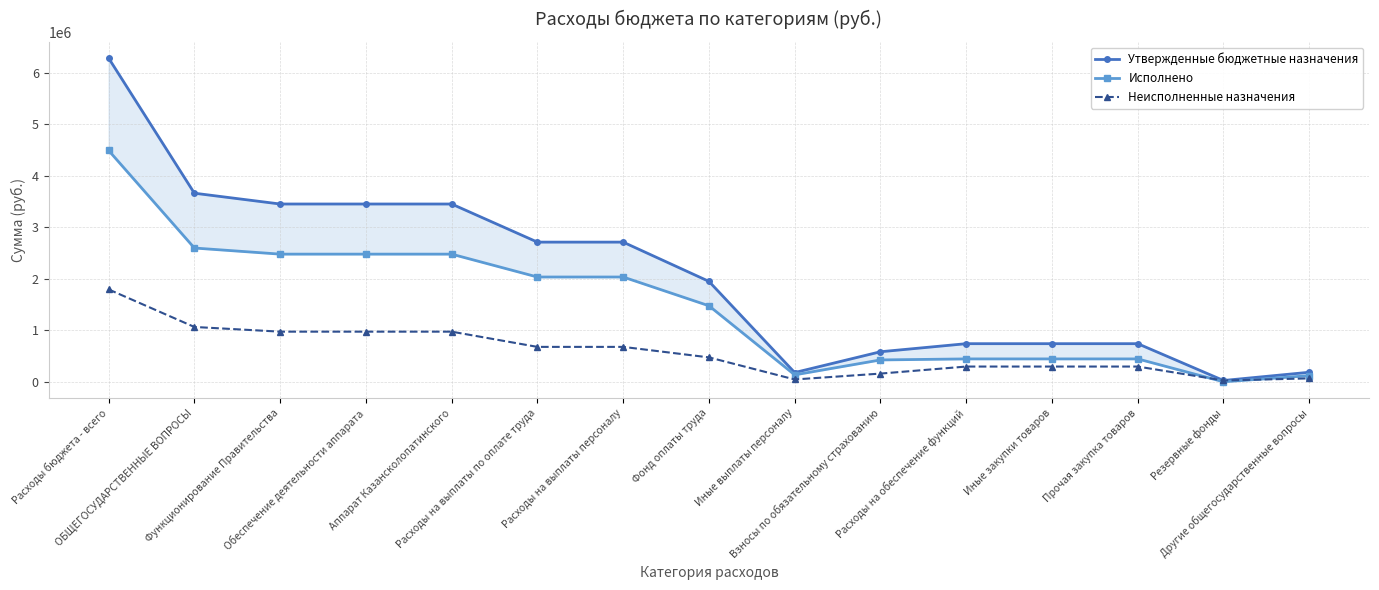

What is the difference between the Утвержденные бюджетные назначения values at Фонд оплаты труда and Функционирование Правительства?

1501460.6